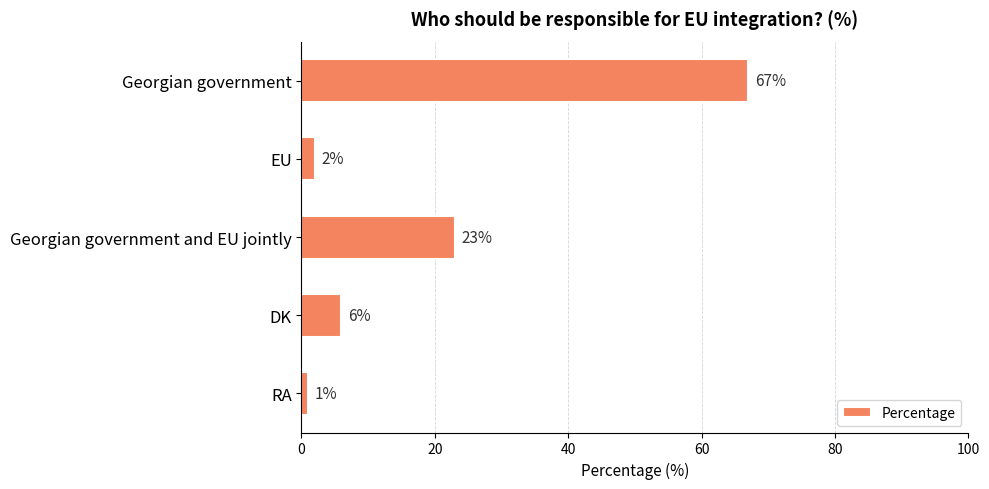

Approximately how many times larger is the value at DK compared to EU?

3.0